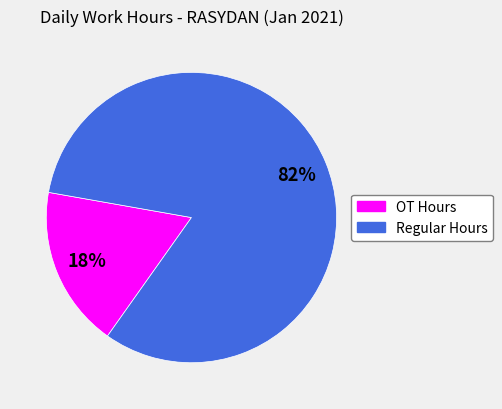

To the nearest percent, what is the difference between the largest and smallest slice percentages?

64%